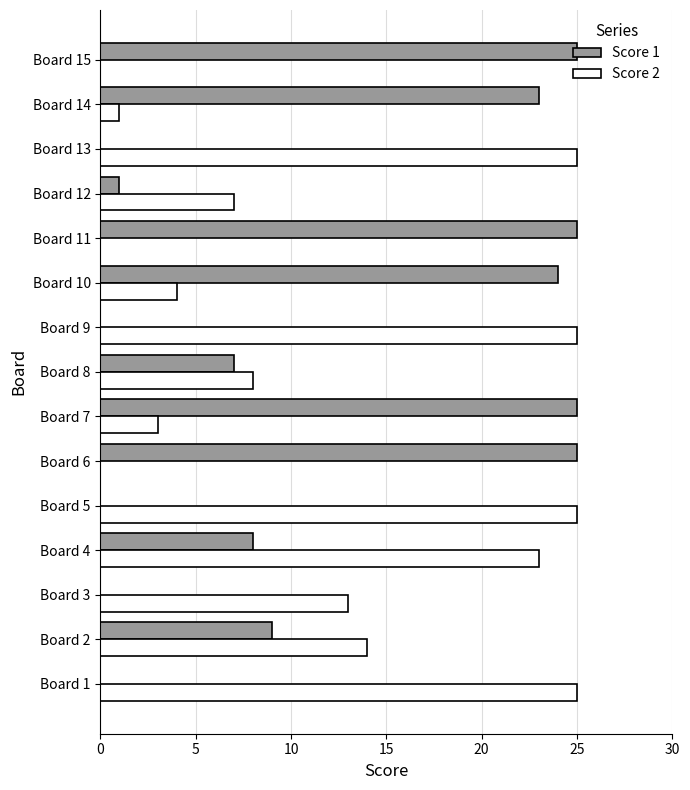

Where is Score 2 nearest to the value 12?

Board 3